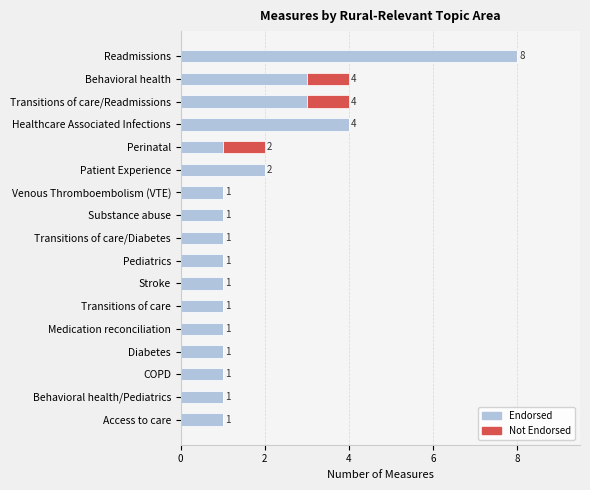

At which category is the sum across all series the highest?

Readmissions